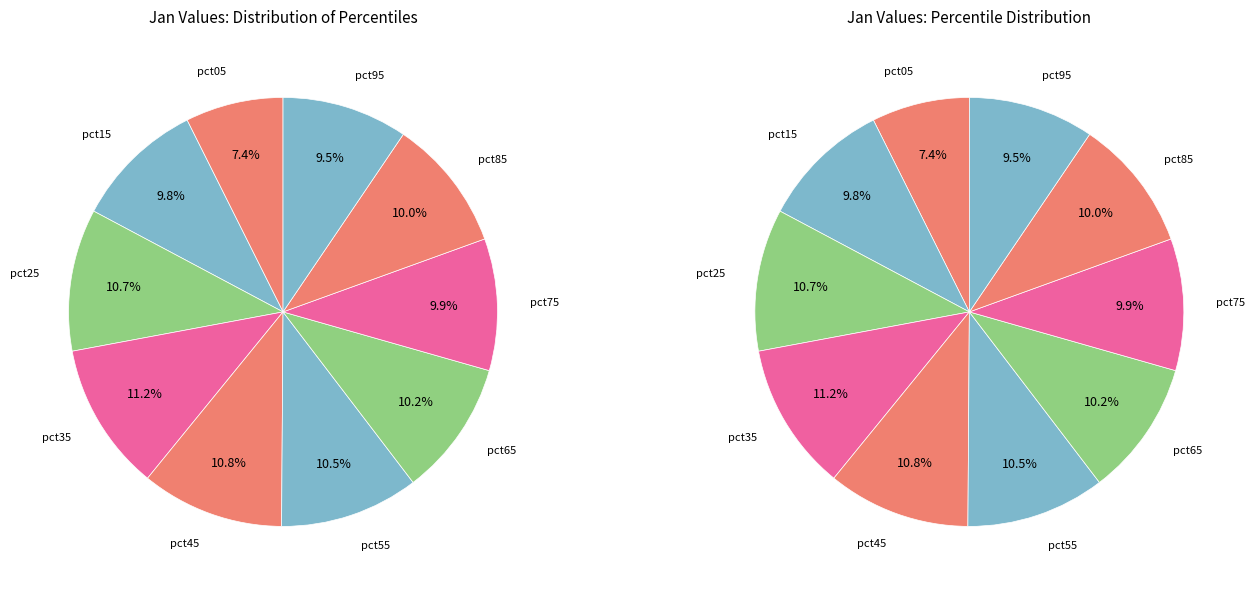

The pct35 slice represents 1% of the pie. True or false?

False